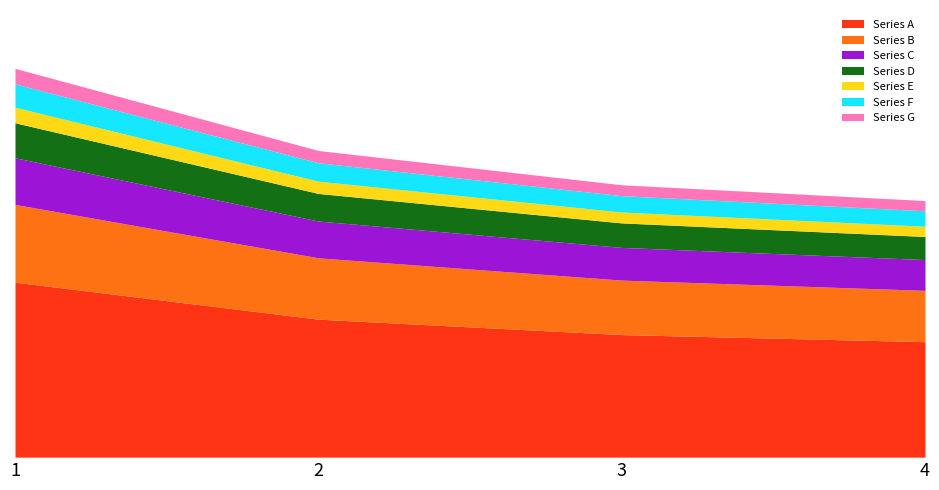

Reading left to right, extract all data points from this chart.

63380330	49985454	44397695	41825893